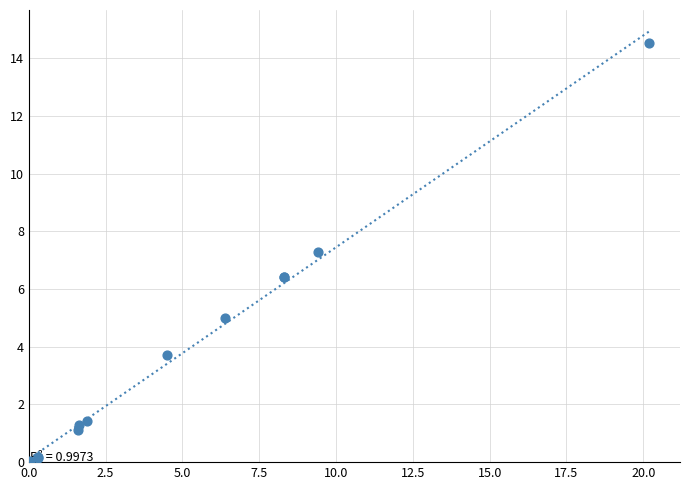

What Y value in the scatter plot is closest to 7?

7.3